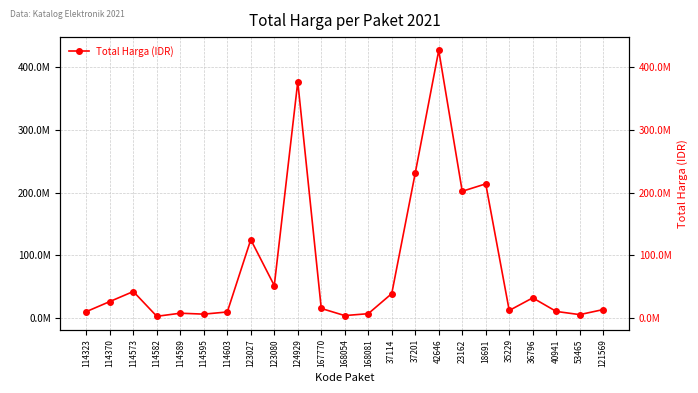

What is the smallest value displayed?

2599960